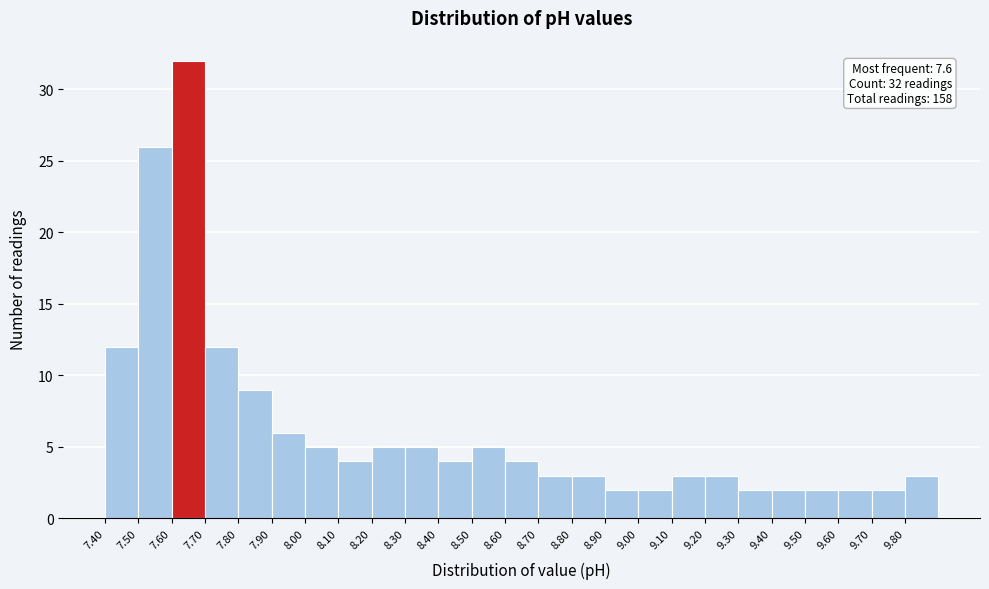

Over which range of the x-axis is the bar tallest?

7.6 to 7.7